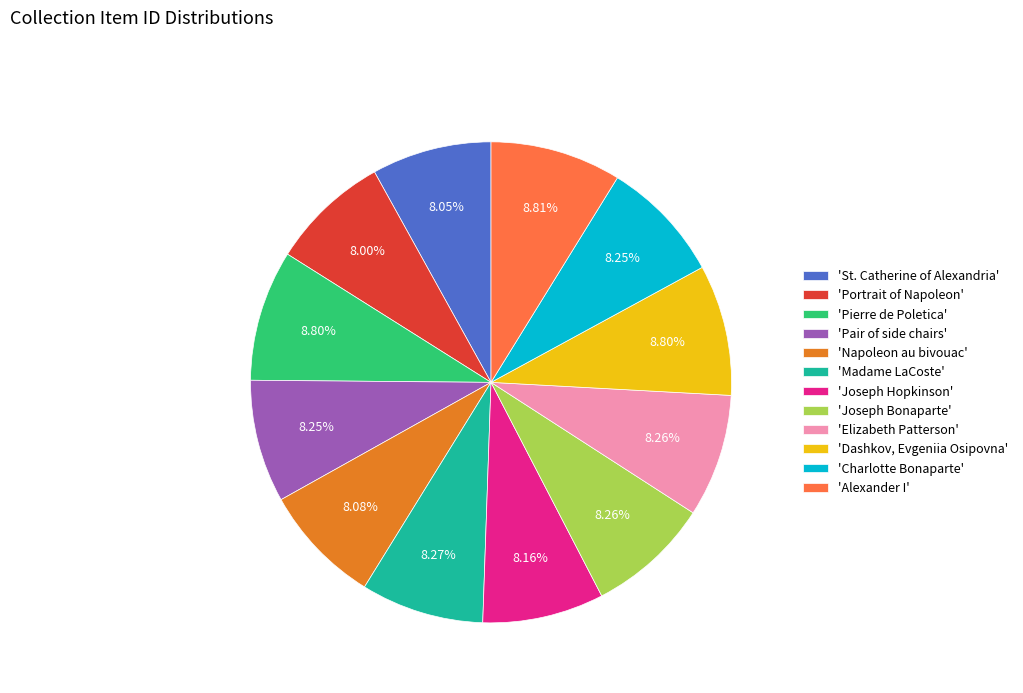

How many segments does this pie chart have?

12